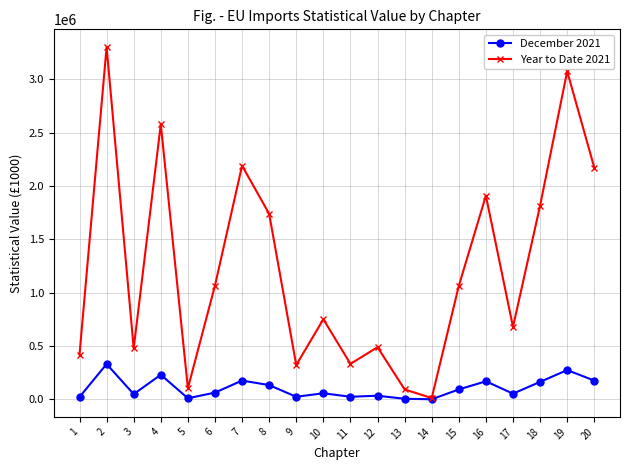

What is the maximum value shown in the chart?

3304048